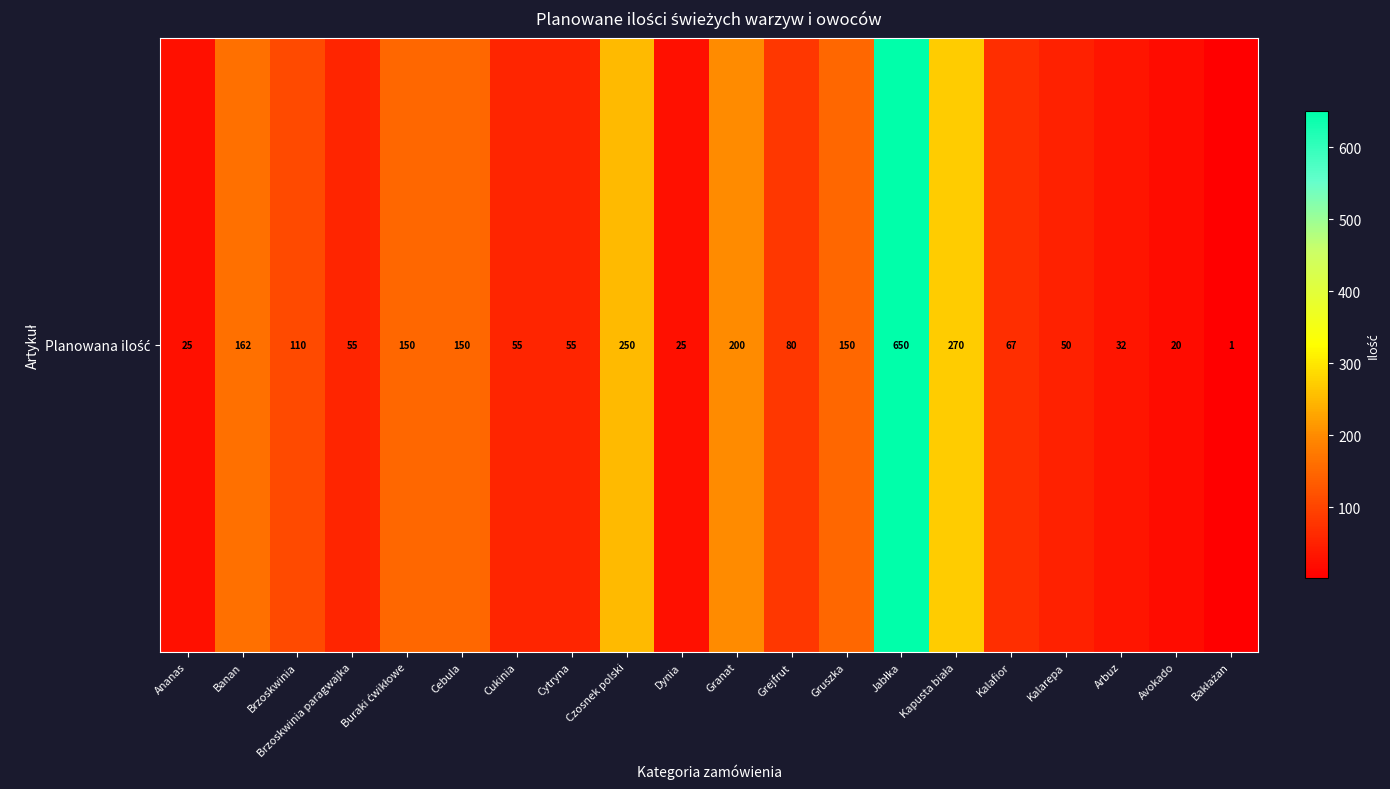

The value at Buraki ćwikłowe is 263. True or false?

False